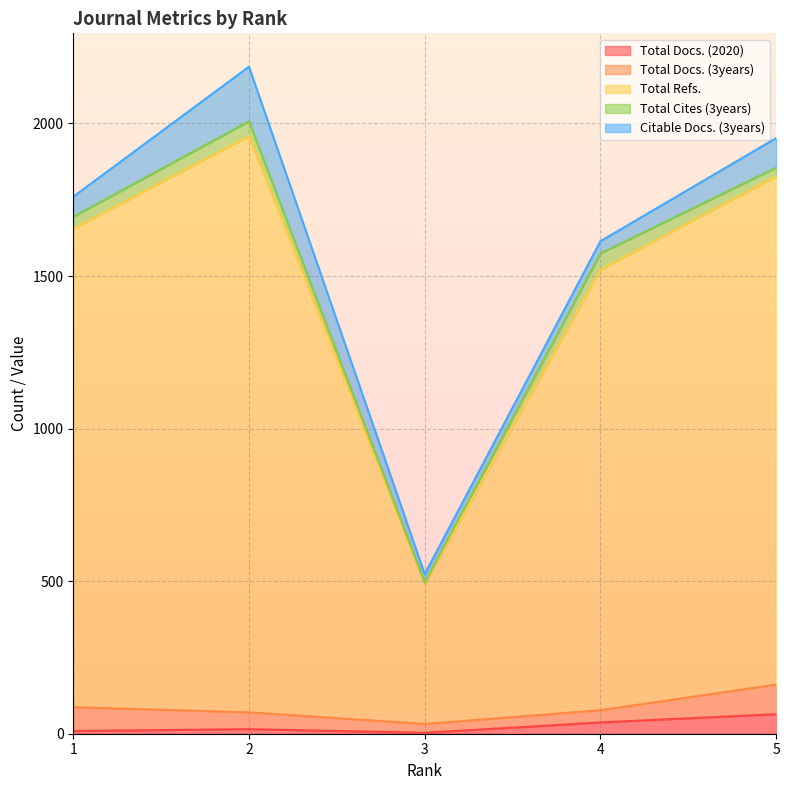

What are all the series names shown in the legend?

Total Docs. (2020), Total Docs. (3years), Total Refs., Total Cites (3years), Citable Docs. (3years)